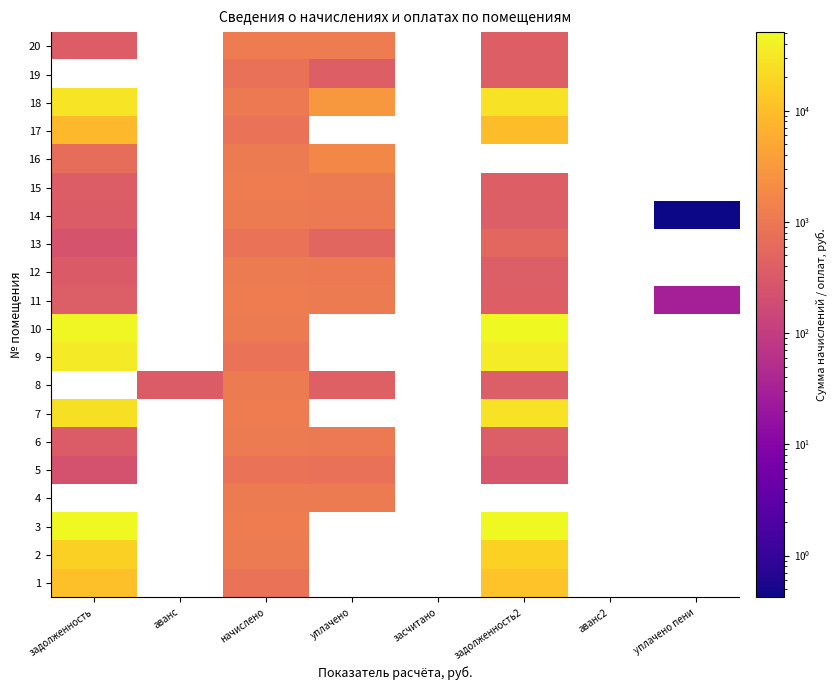

Count the number of data series in this chart.

20